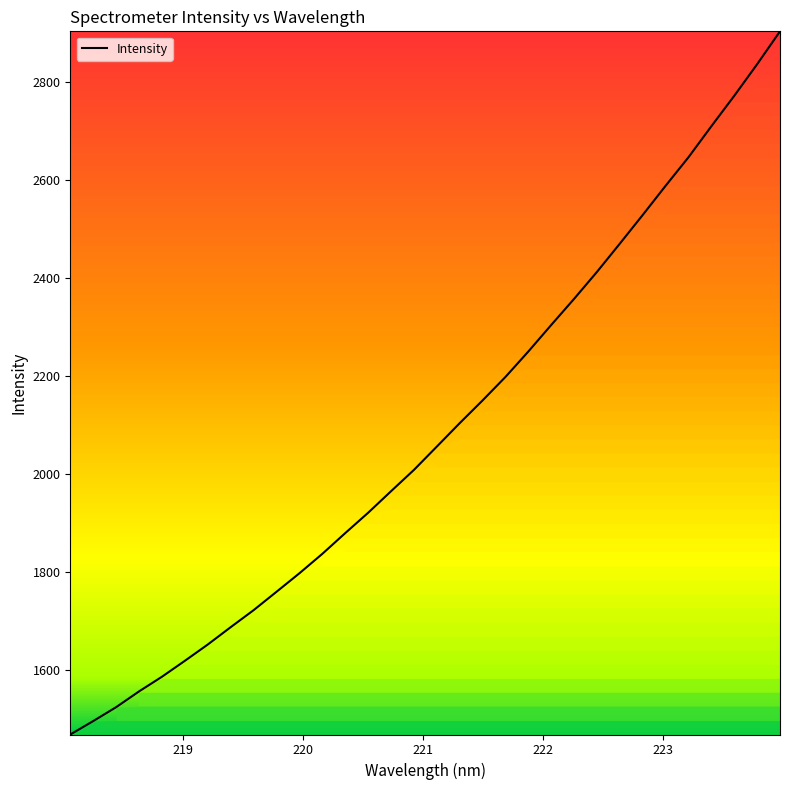

What is the difference between the maximum and minimum values?

1435.7